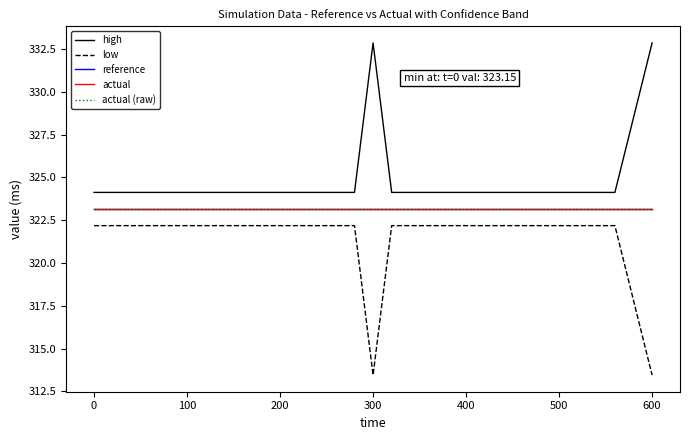

Does the chart display data point markers on the line(s)?

No